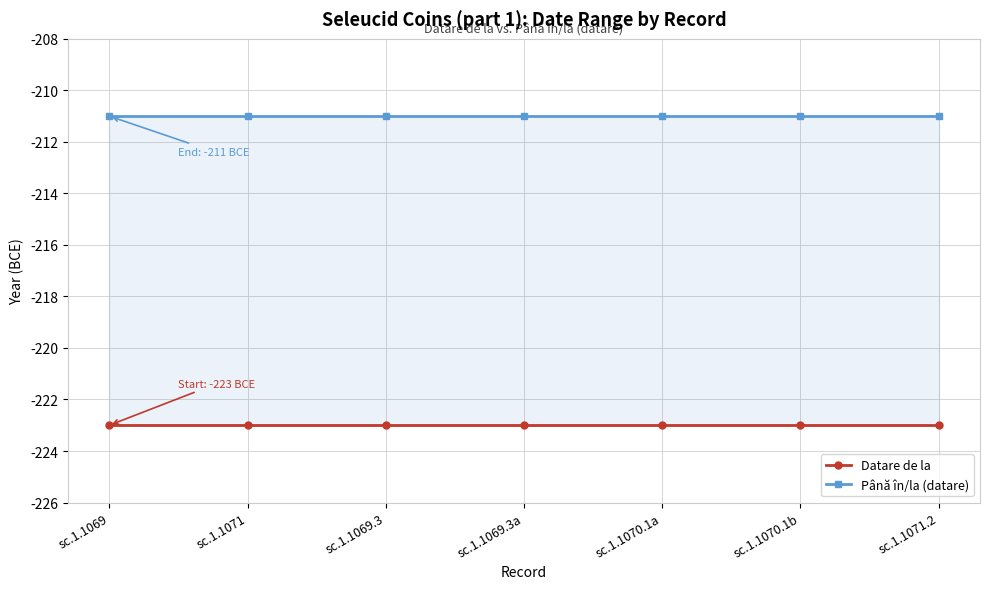

Which has a higher value, sc.1.1070.1a or sc.1.1069?

sc.1.1070.1a